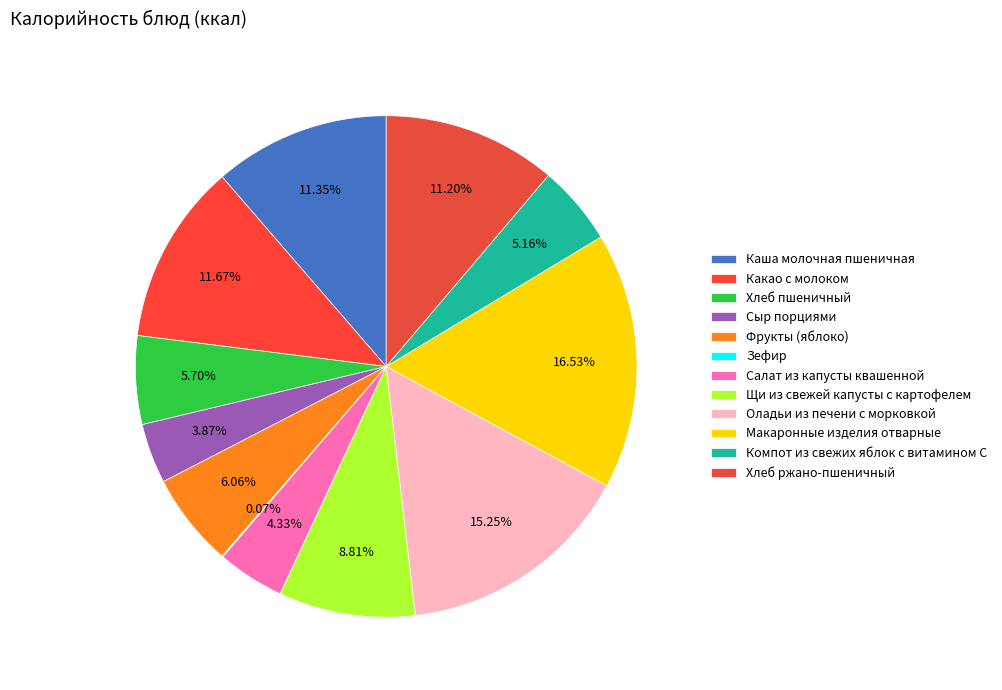

Is the sum of Оладьи из печени с морковкой and Хлеб ржано-пшеничный greater than half?

No